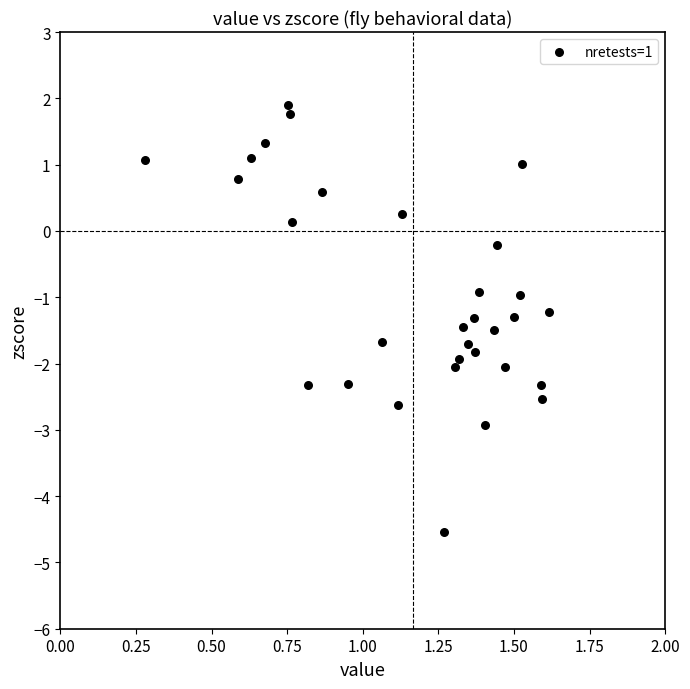

What is the range of Y values (max minus min)?

6.4